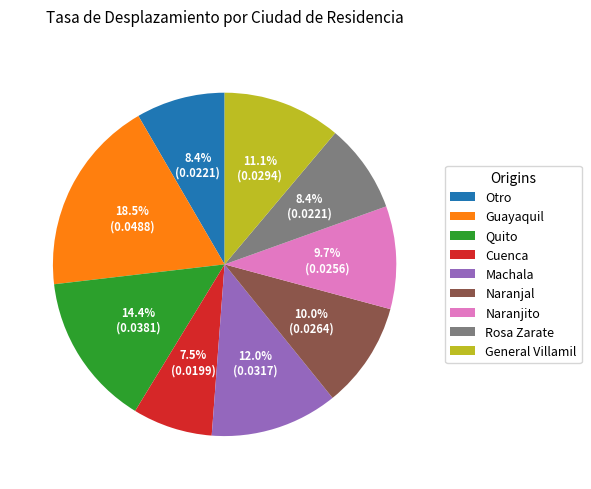

To the nearest percent, what portion does Otro represent?

8%